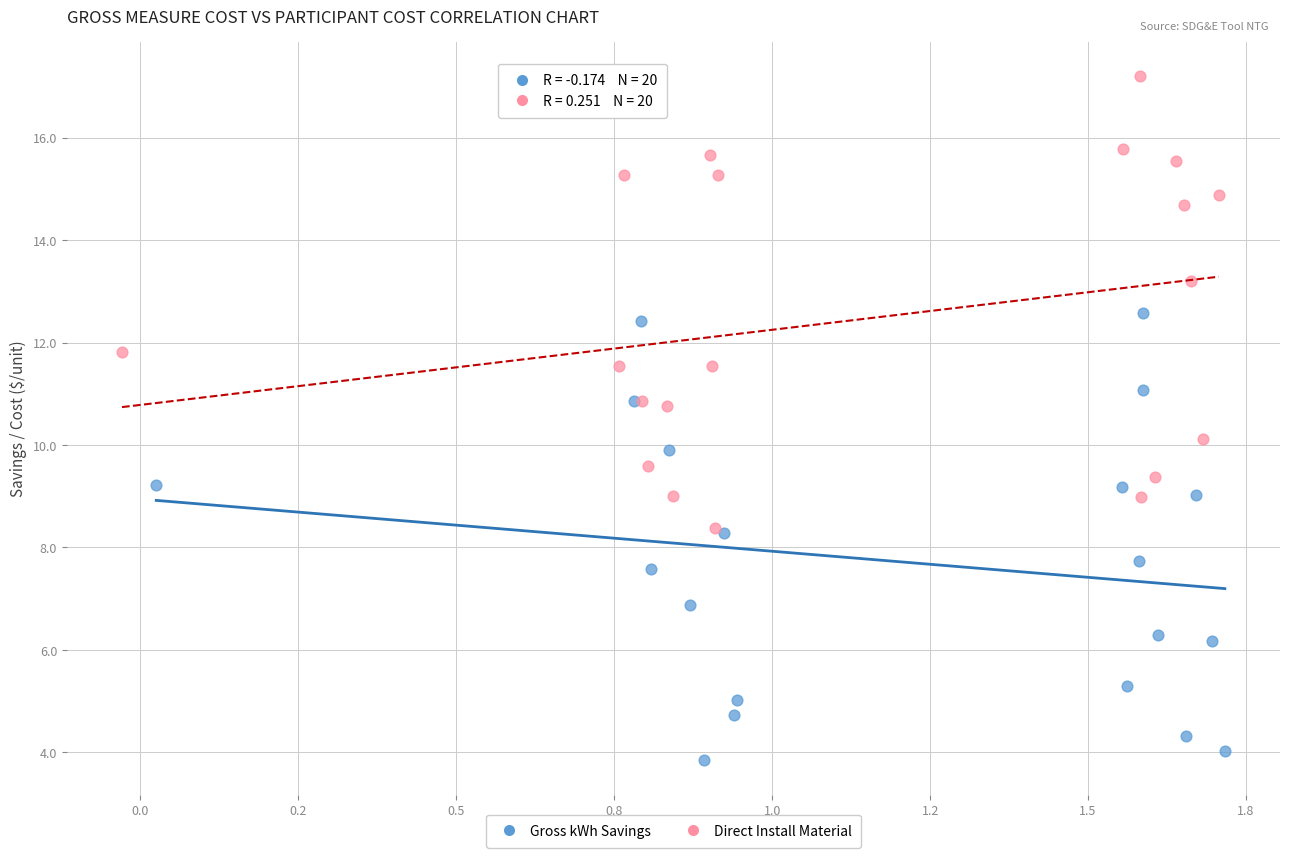

Which series reaches the maximum Y coordinate?

Direct Install Material